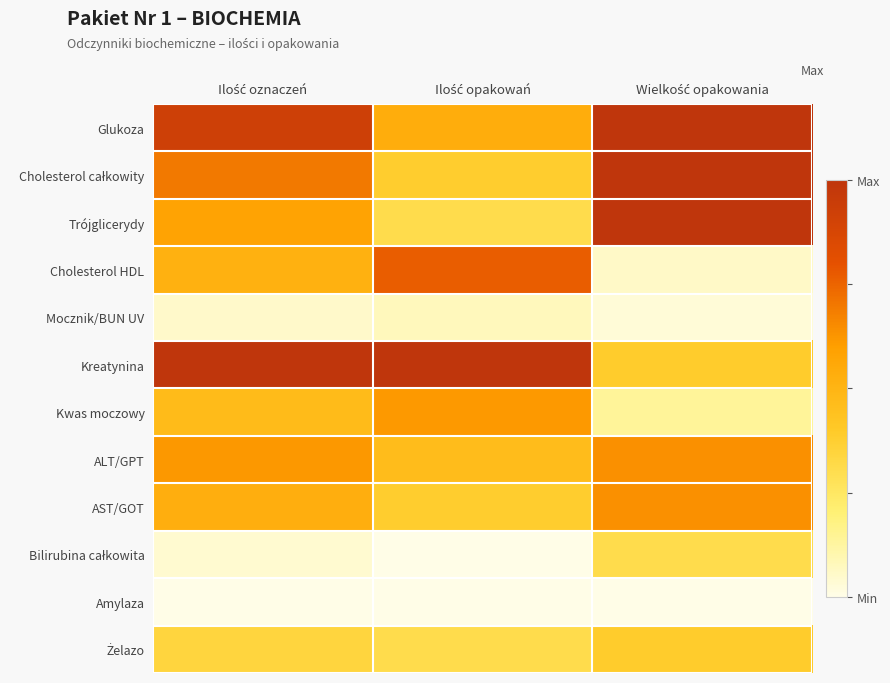

Which series has the widest spread of values?

Cholesterol HDL